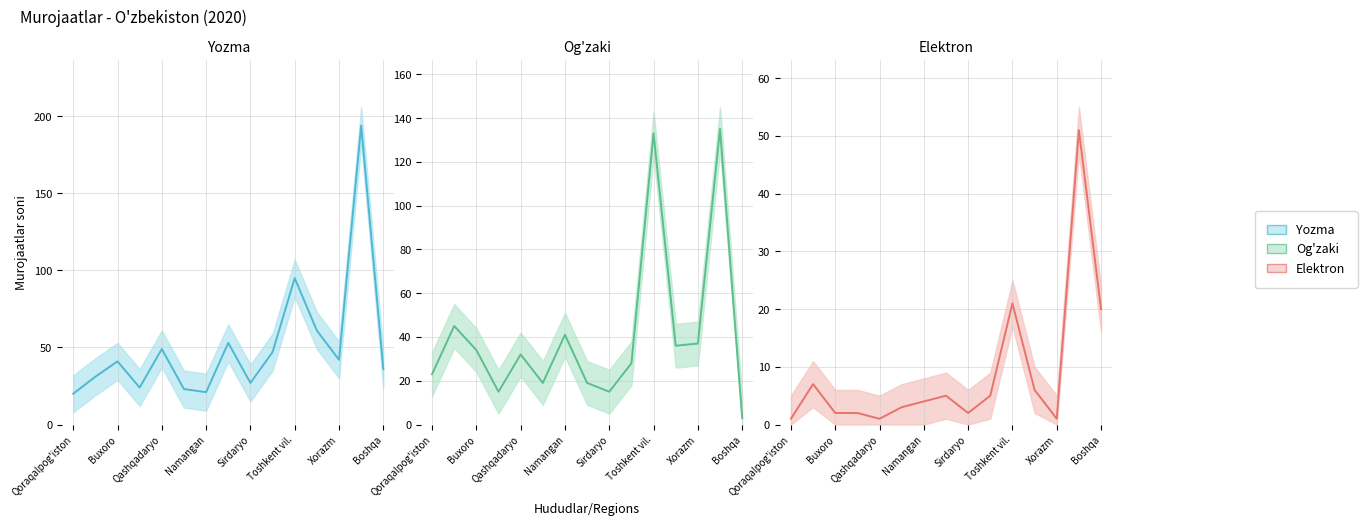

How many categories are shown in the chart?

15